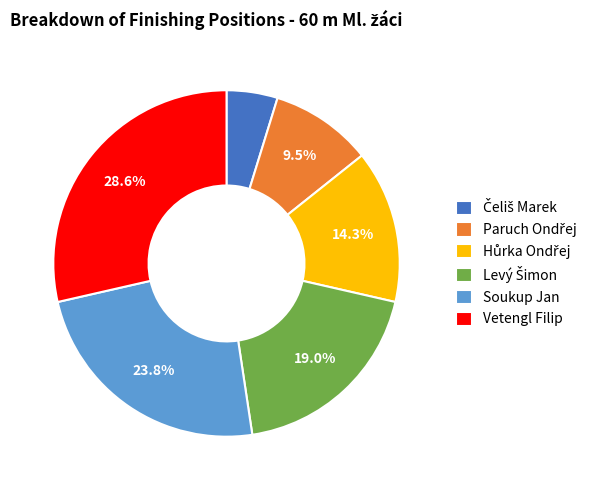

Is the sum of Vetengl Filip and Soukup Jan greater than half?

Yes